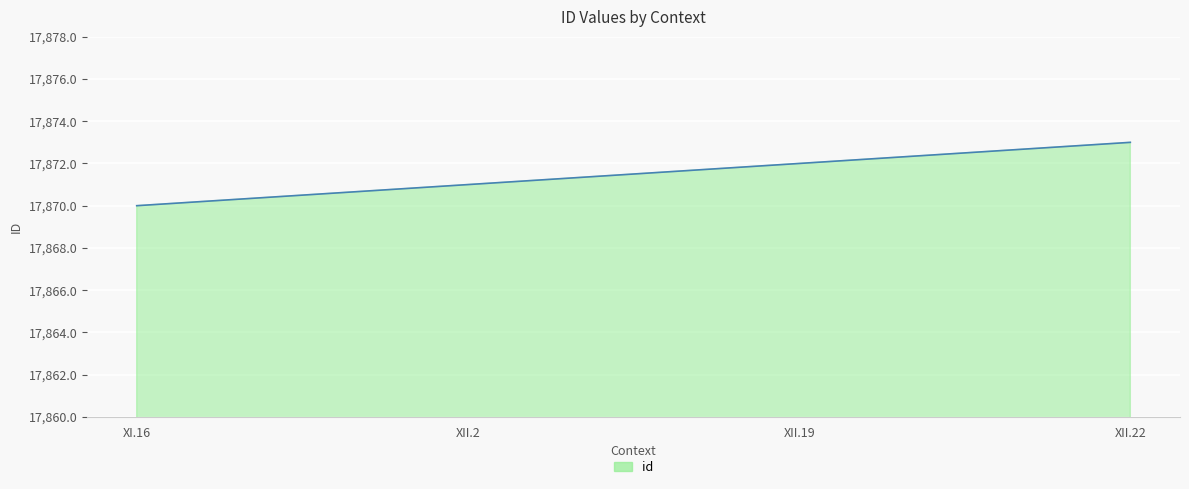

List the labels in order of value, smallest first.

XI.16, XII.2, XII.19, XII.22